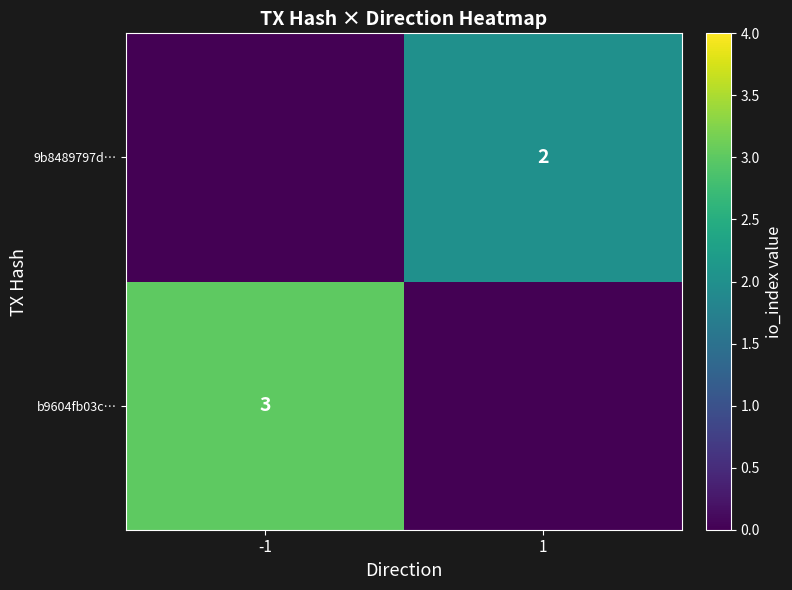

The b9604fb03c… series shows 2 at -1. True or false?

False